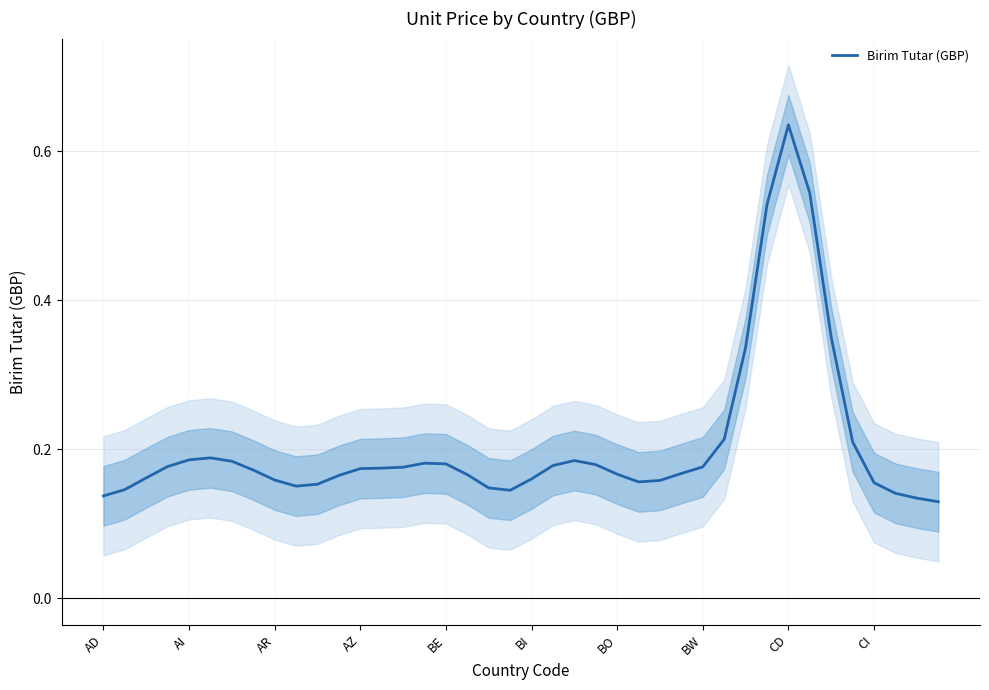

What is the value of the 2nd point from the left?

0.1